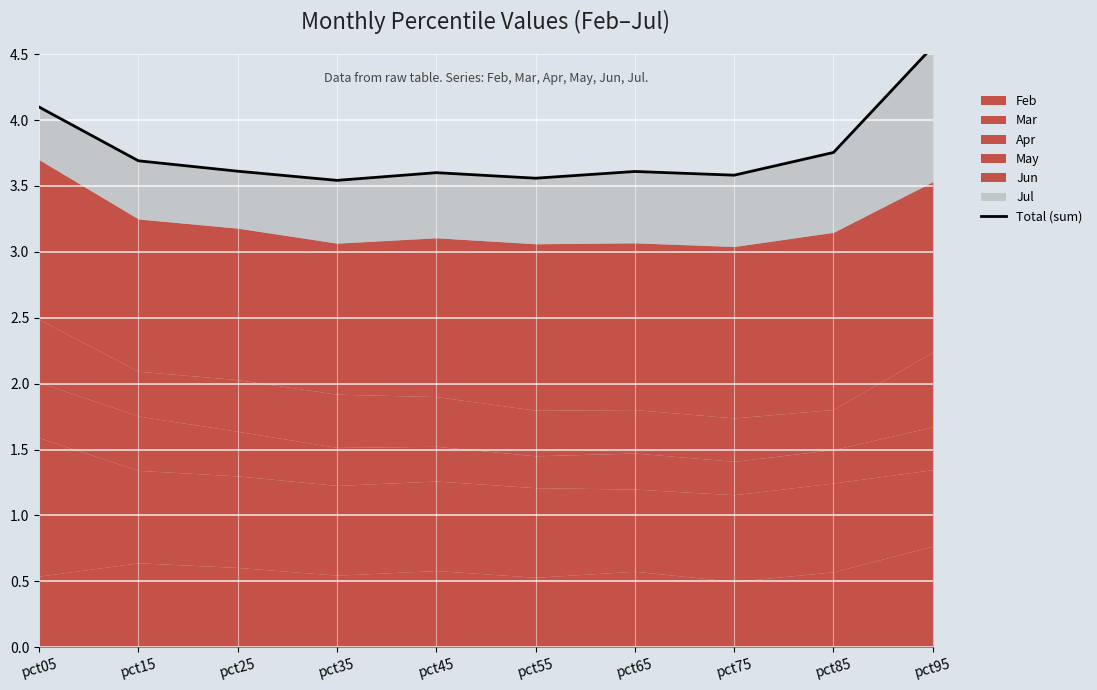

True or false: there are more than 1 points higher than both neighbors.

True